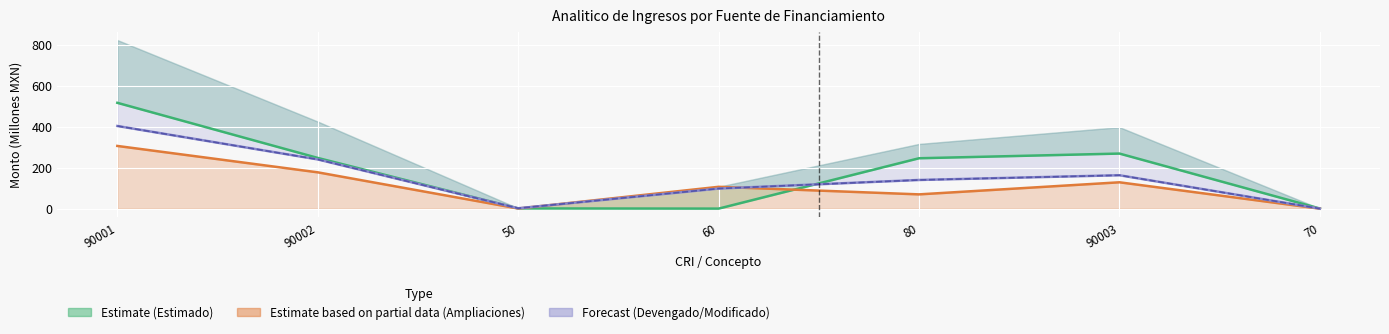

Which category has the lowest value across all series?

70